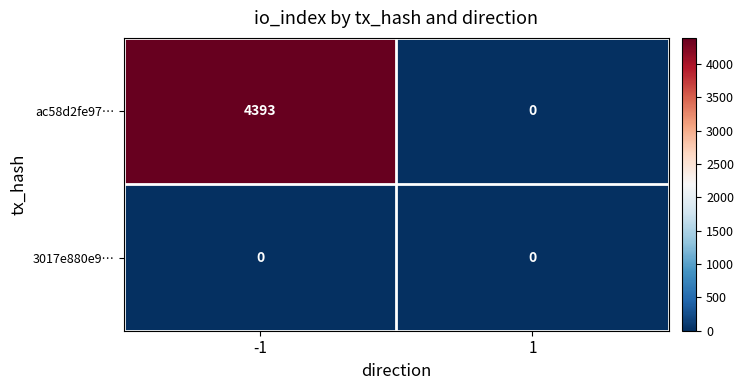

Which series has the largest total across all categories?

ac58d2fe97…